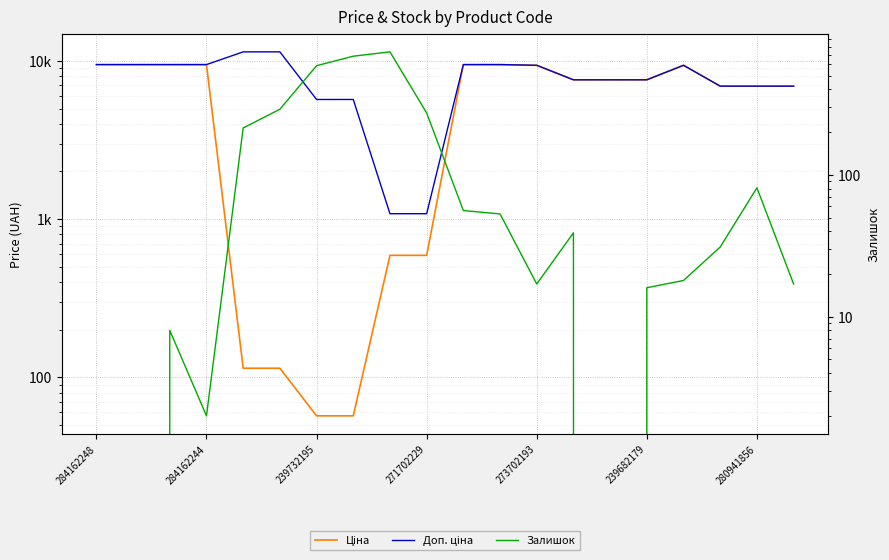

What is the difference between the second highest and second lowest values in the Доп. ціна series?

10328.3